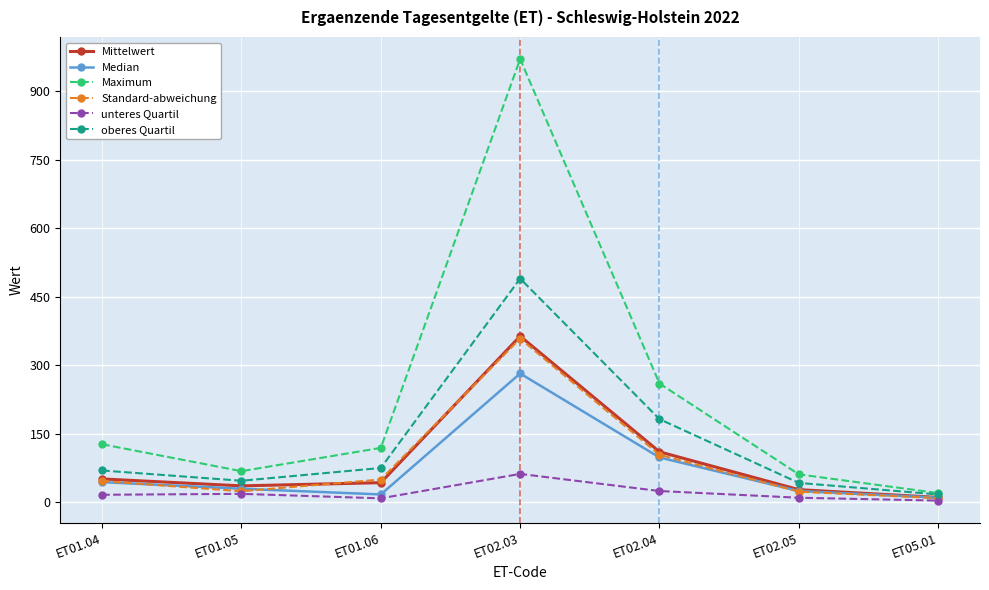

What is the value of the Mittelwert point at the 4th from the left?

363.8